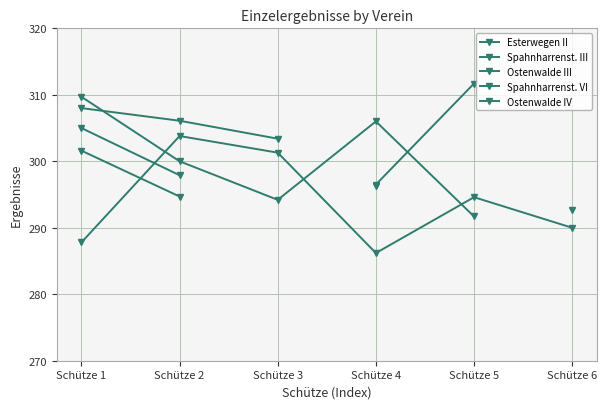

Count the number of data series in this chart.

5